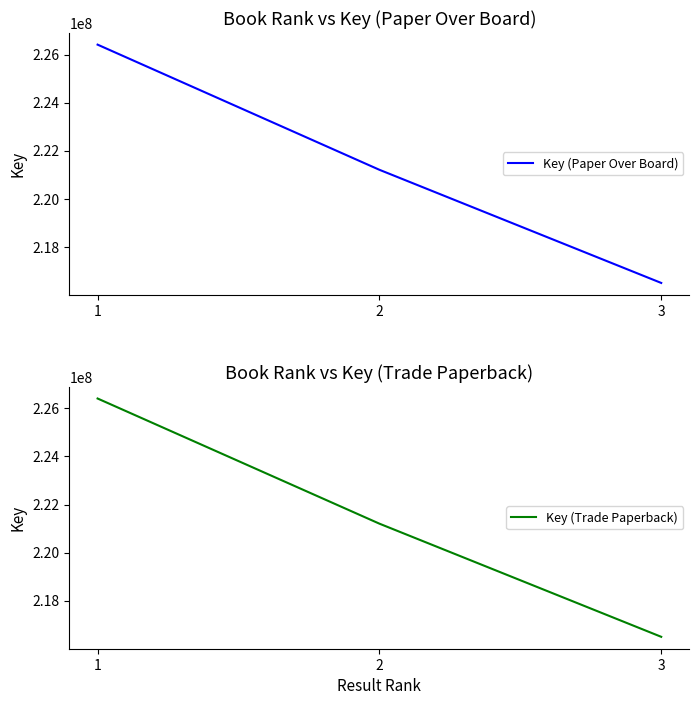

Is the value of Key (Trade Paperback) at 1 greater than the value of Key (Paper Over Board) at 1?

No